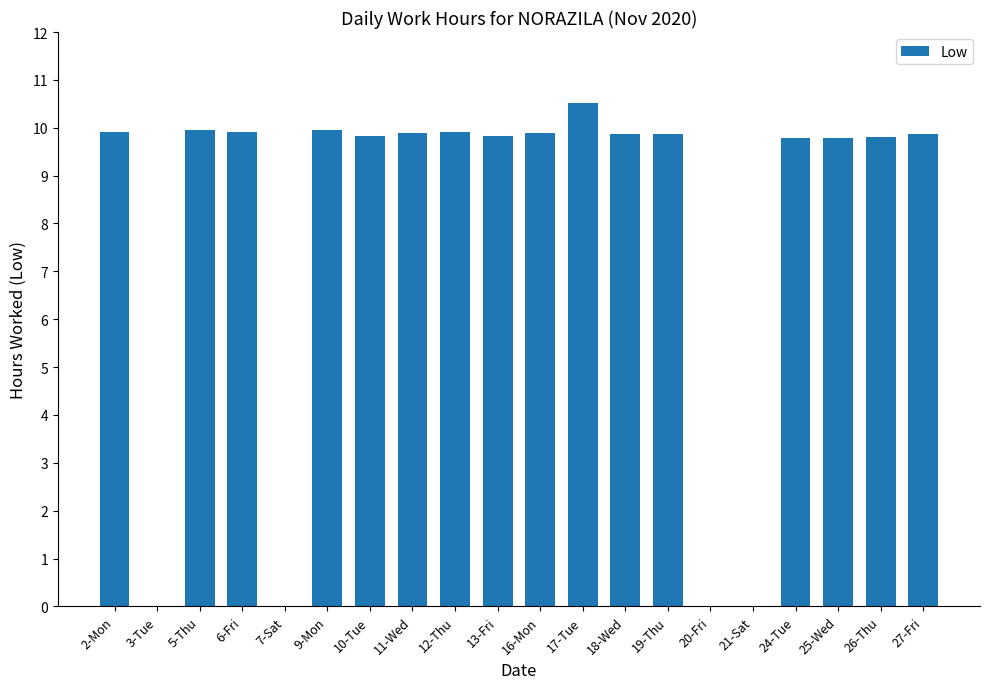

At which category does the chart reach its peak across all series?

17-Tue